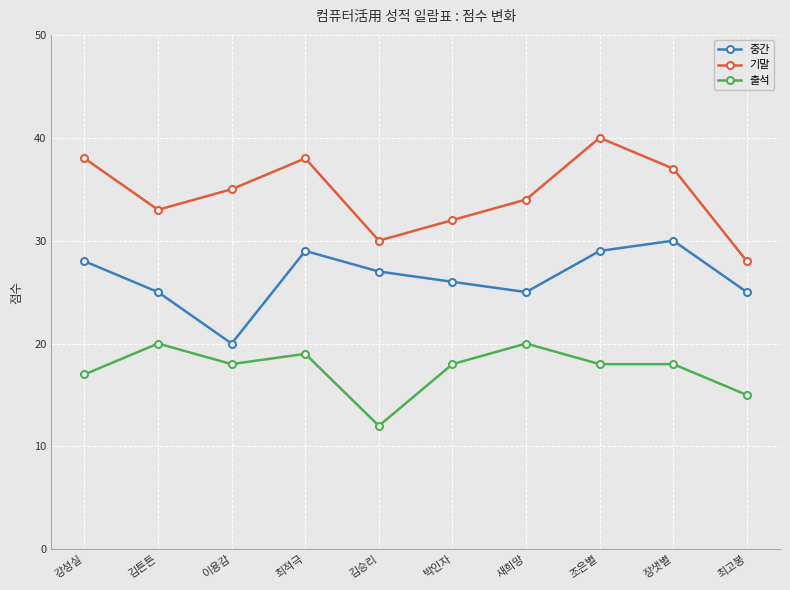

Reading left to right, extract all data points from this chart.

중간: 강성실=28	김튼튼=25	이용감=20	최적극=29	김승리=27	박인자=26	새희망=25	조은별=29	장샛별=30	최고봉=25
기말: 강성실=38	김튼튼=33	이용감=35	최적극=38	김승리=30	박인자=32	새희망=34	조은별=40	장샛별=37	최고봉=28
출석: 강성실=17	김튼튼=20	이용감=18	최적극=19	김승리=12	박인자=18	새희망=20	조은별=18	장샛별=18	최고봉=15